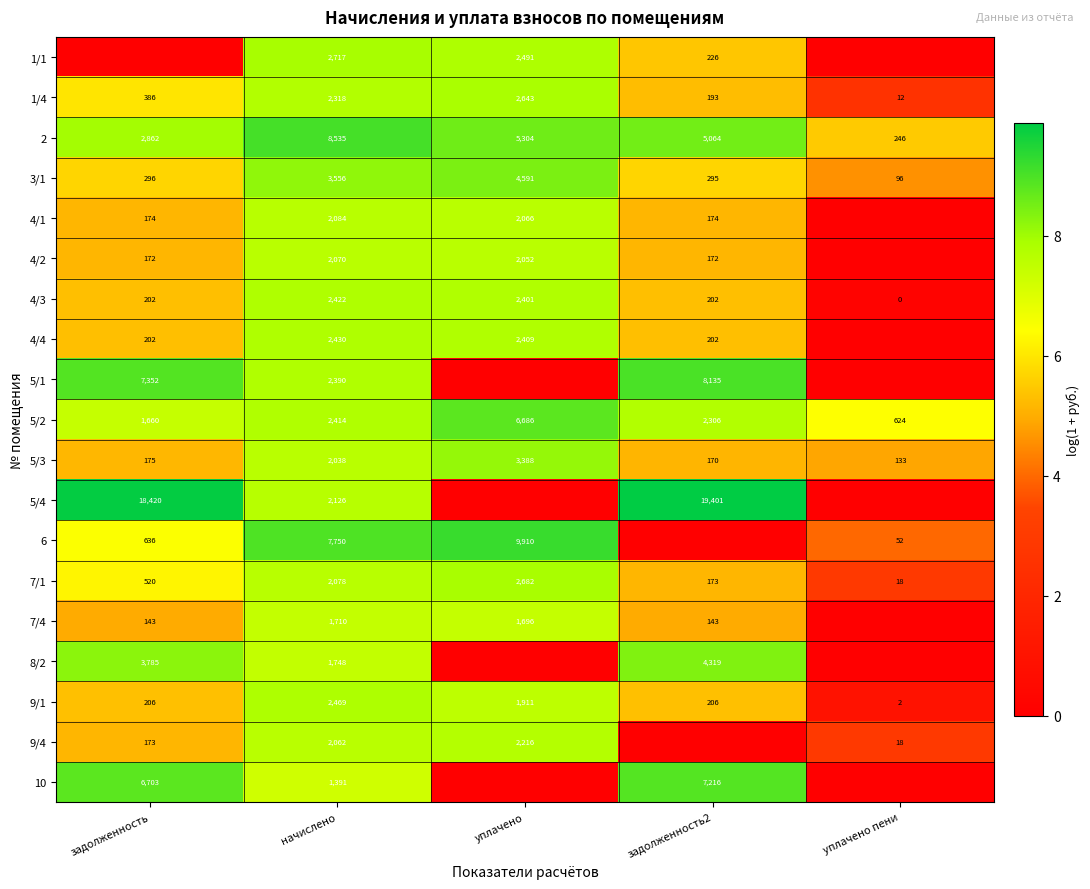

What is the maximum value for 1/4?

2643